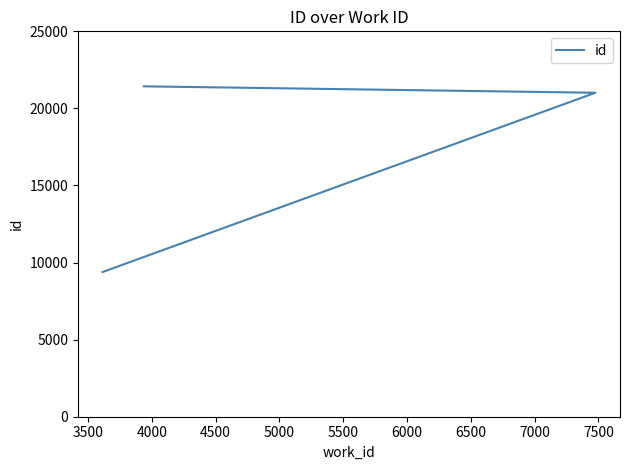

Is this an area chart (filled region under the line)?

No